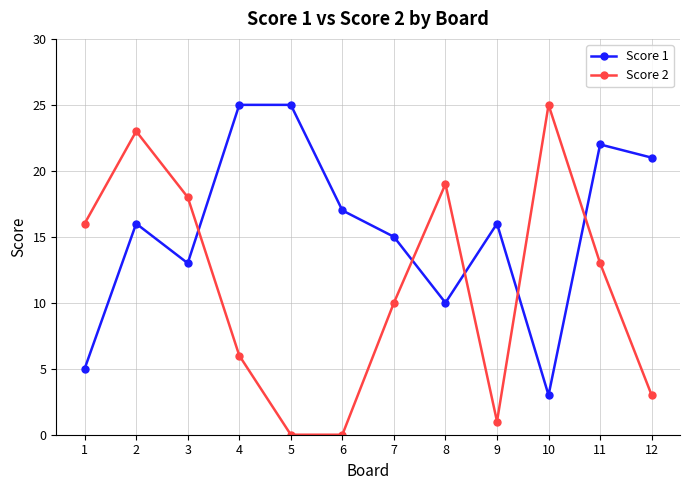

Count the number of data series in this chart.

2